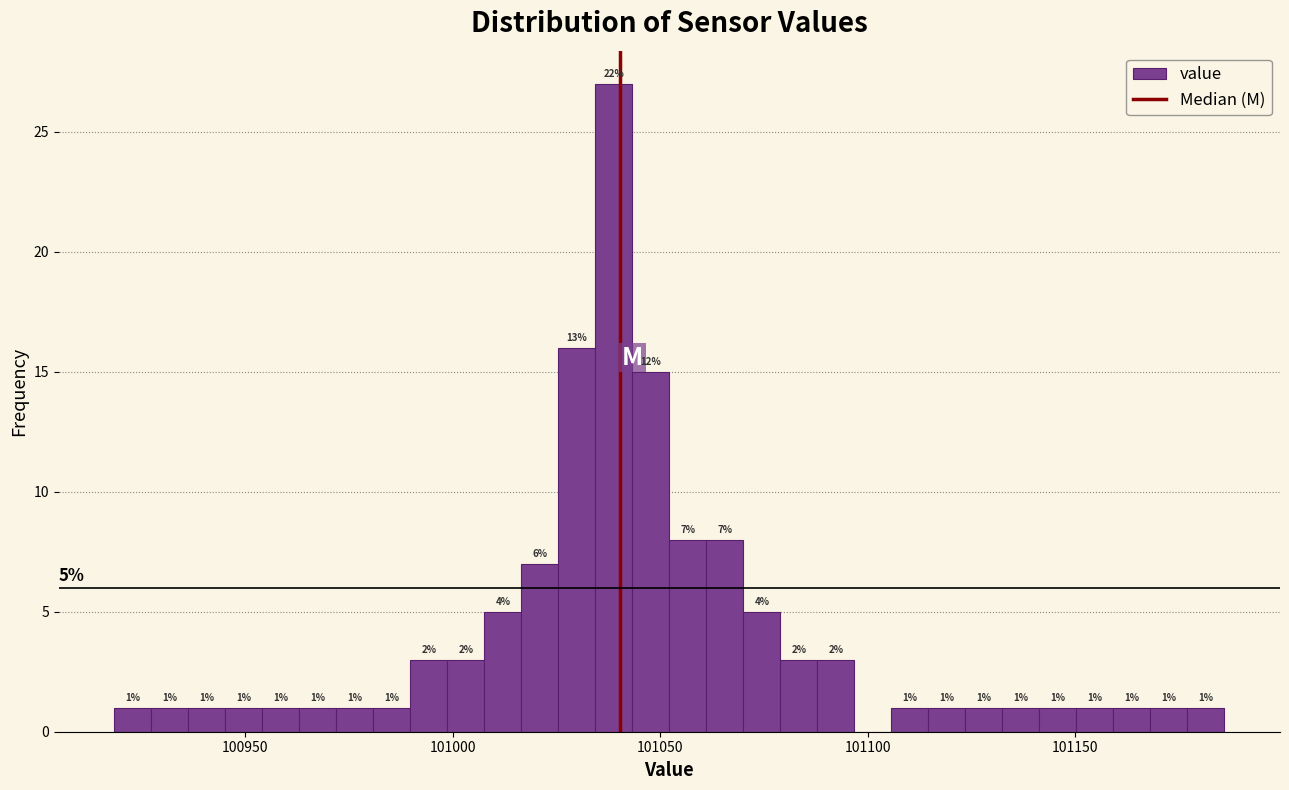

Around what value on the x-axis is the tallest bar? Give the approximate position of its centre, as read against the axis.

101040